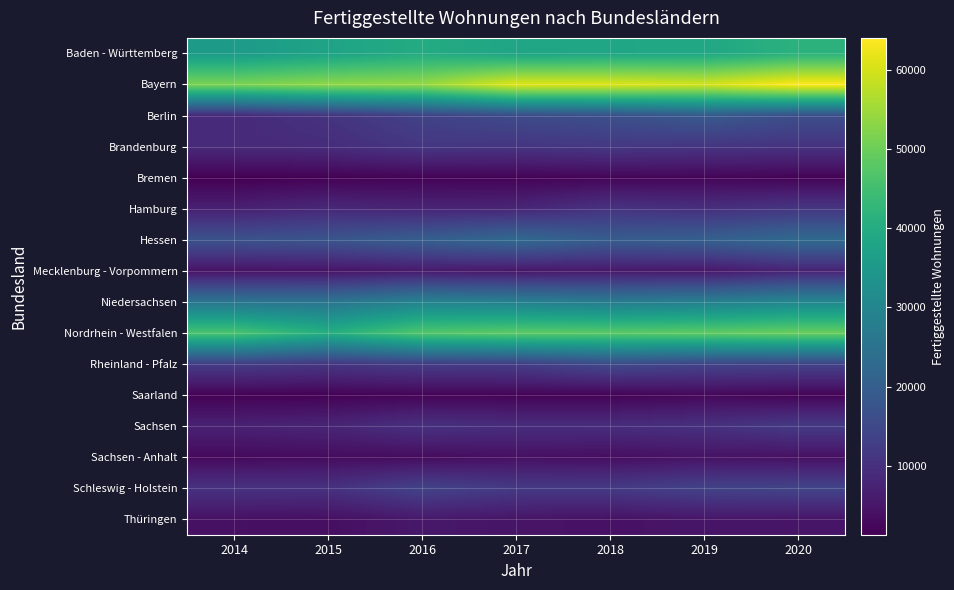

Which category has the lowest value across all series?

2014